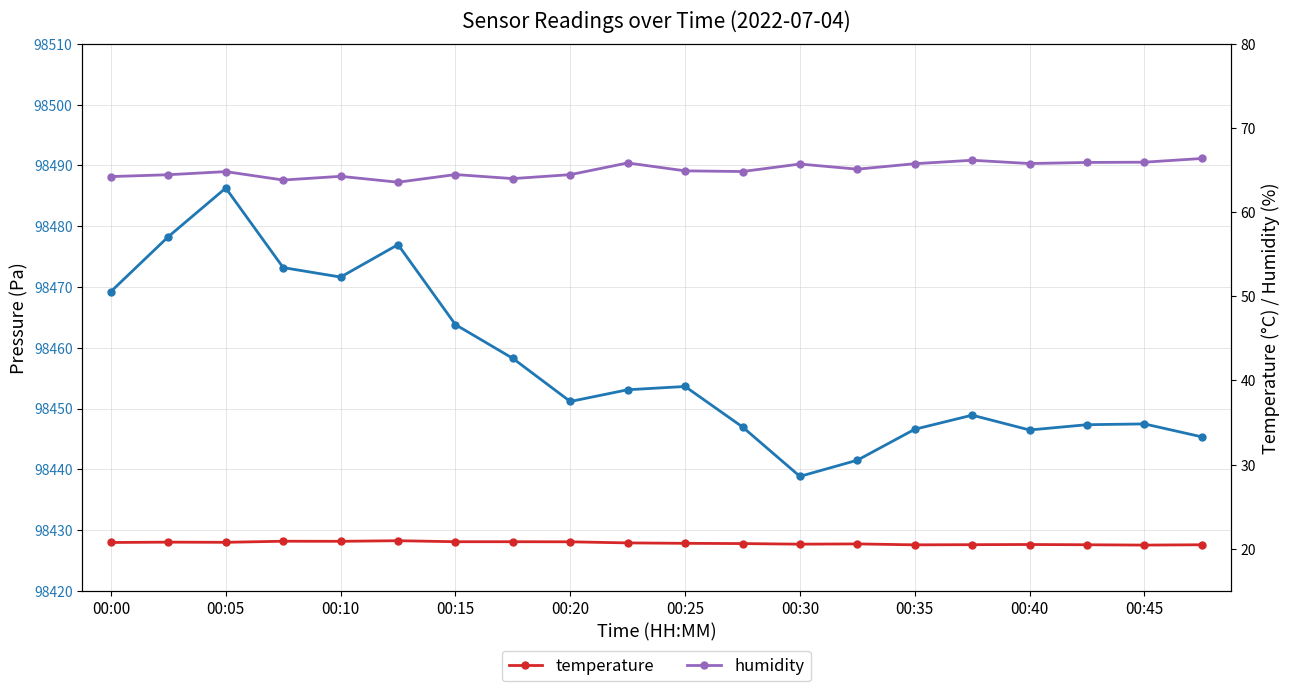

The pressure series shows 137932.1 at 19. True or false?

False